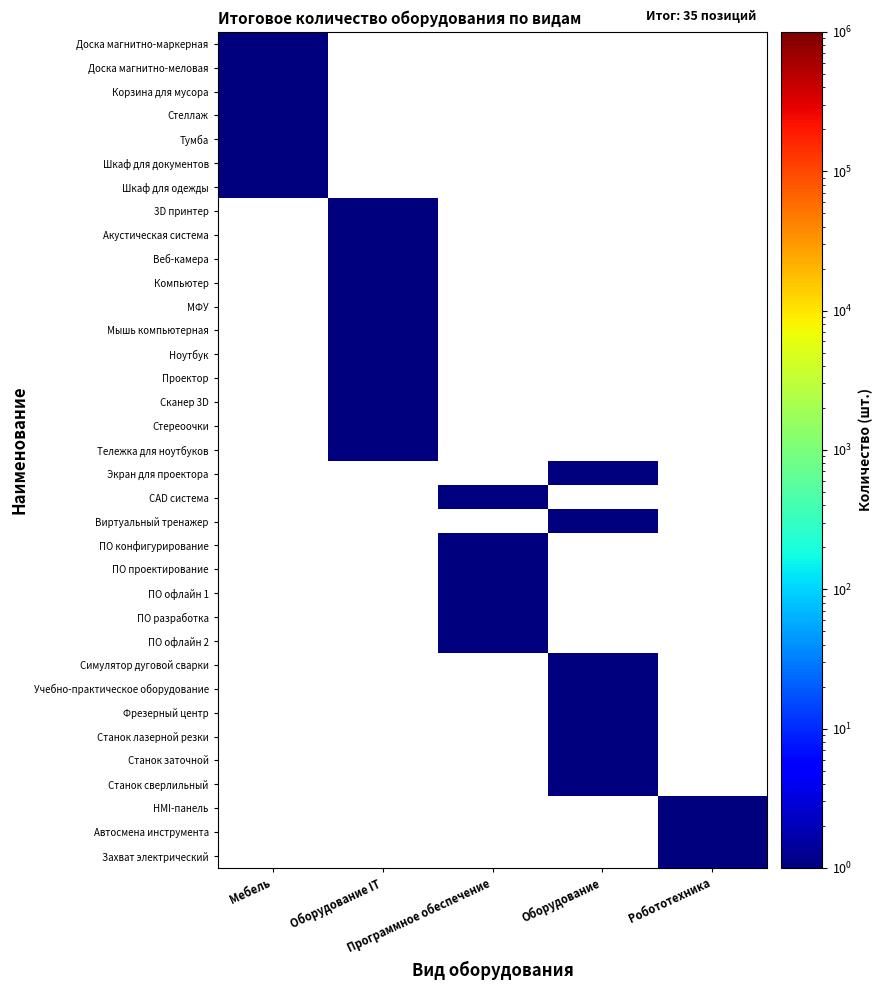

What is the difference between the highest and lowest values at Программное обеспечение?

1